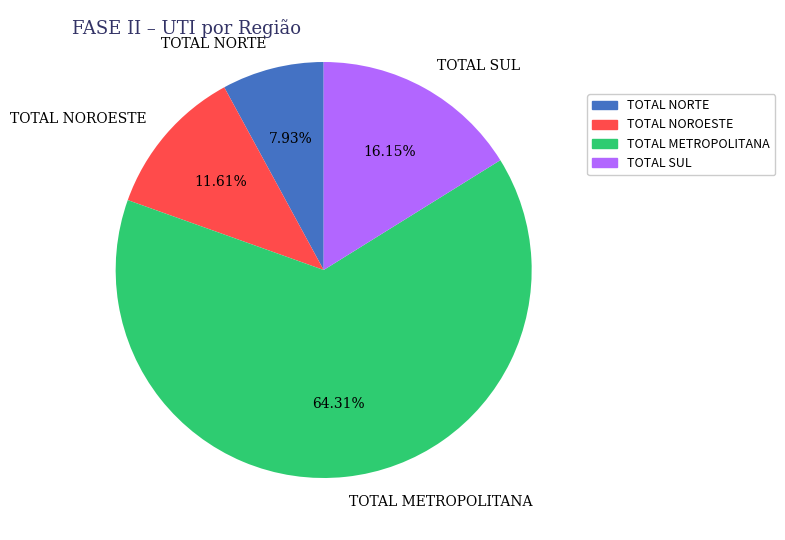

How many slices are in this pie chart?

4